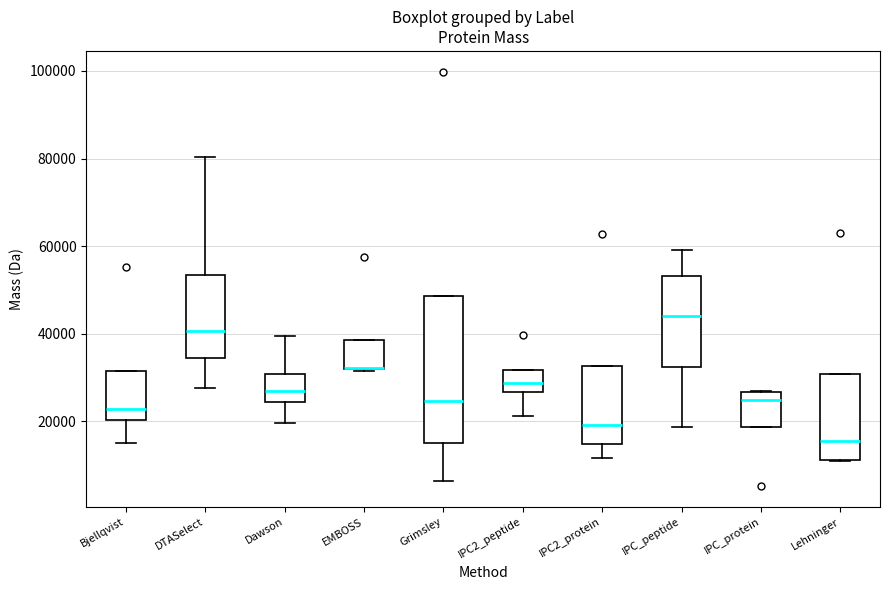

Which box is the tallest, from its lower edge to its upper edge?

Grimsley